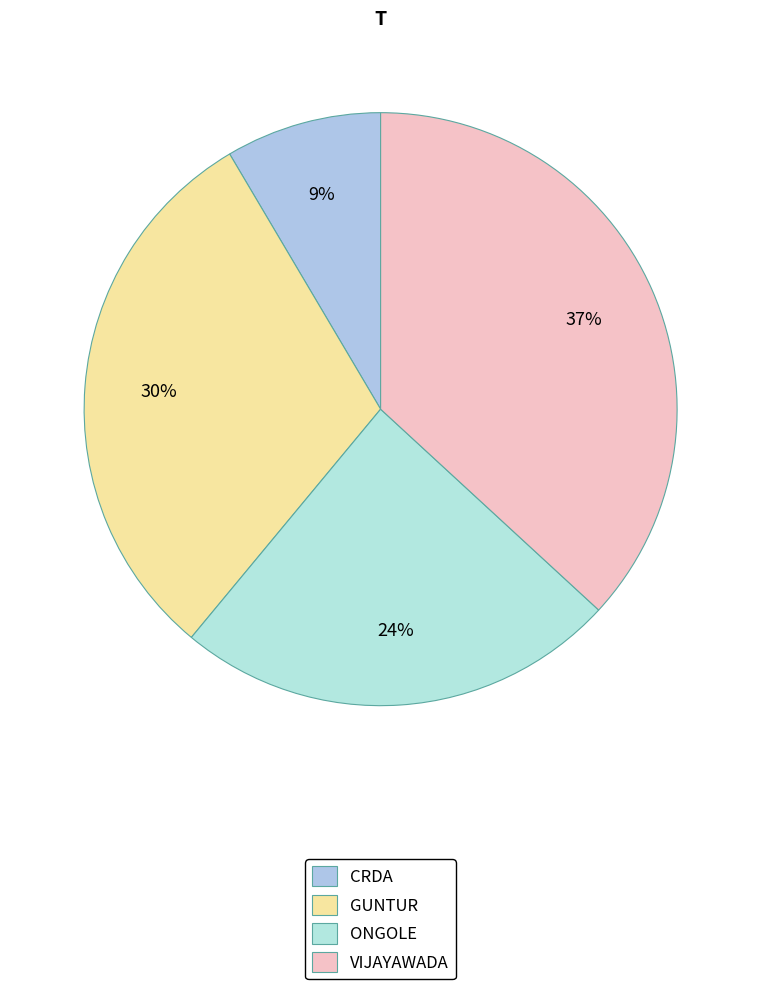

To the nearest percent, what portion does VIJAYAWADA represent?

37%